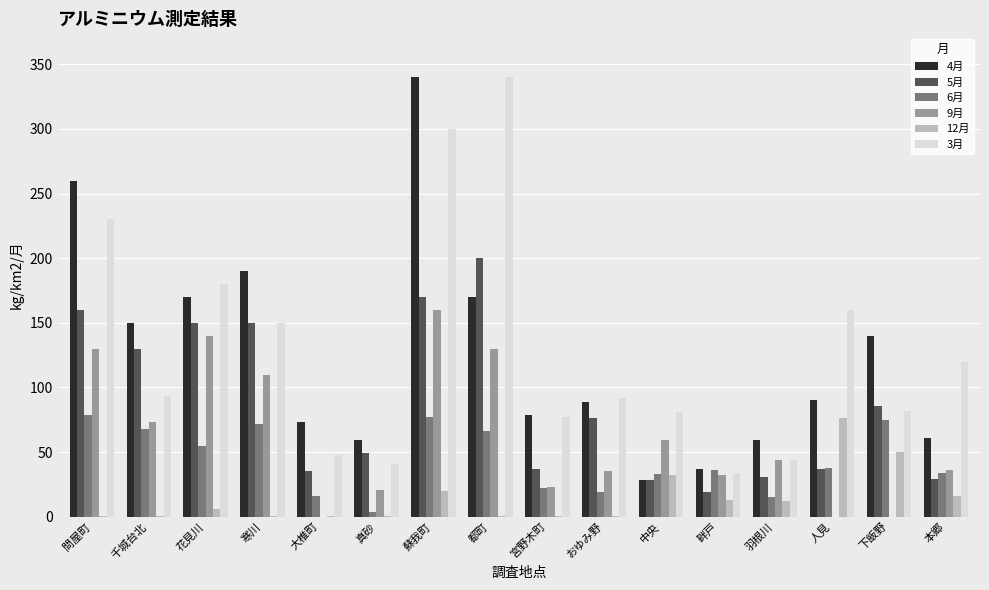

At which category is the sum across all series the highest?

蘇我町